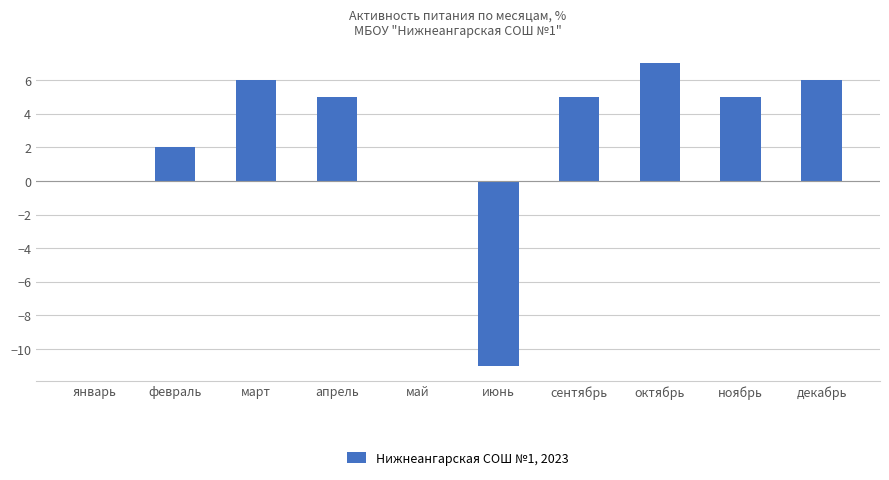

What is the greatest value displayed?

7